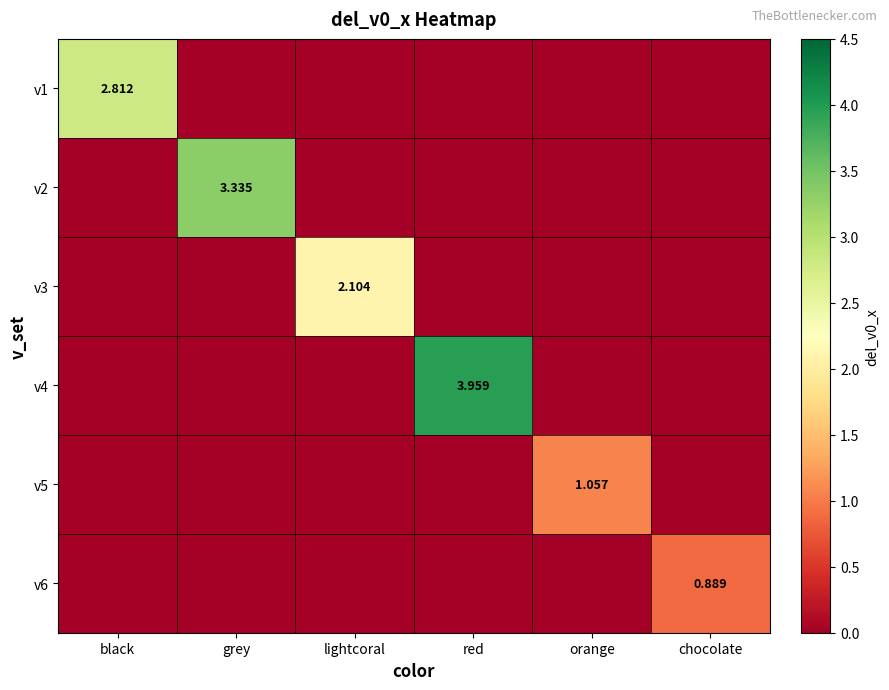

Where is v6 nearest to the value 0?

black